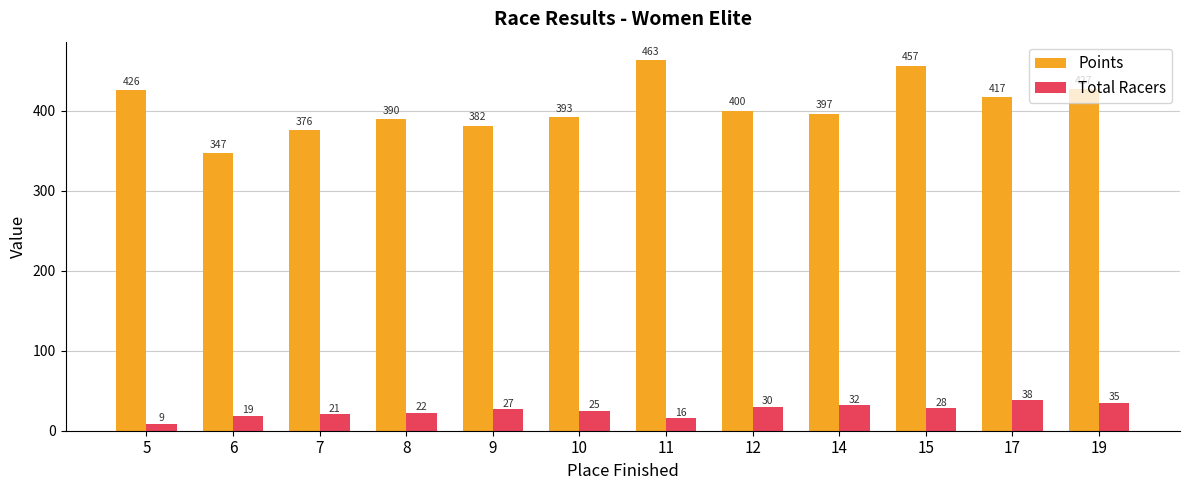

What is the value of the Points bar at the 11th from the left?

416.8